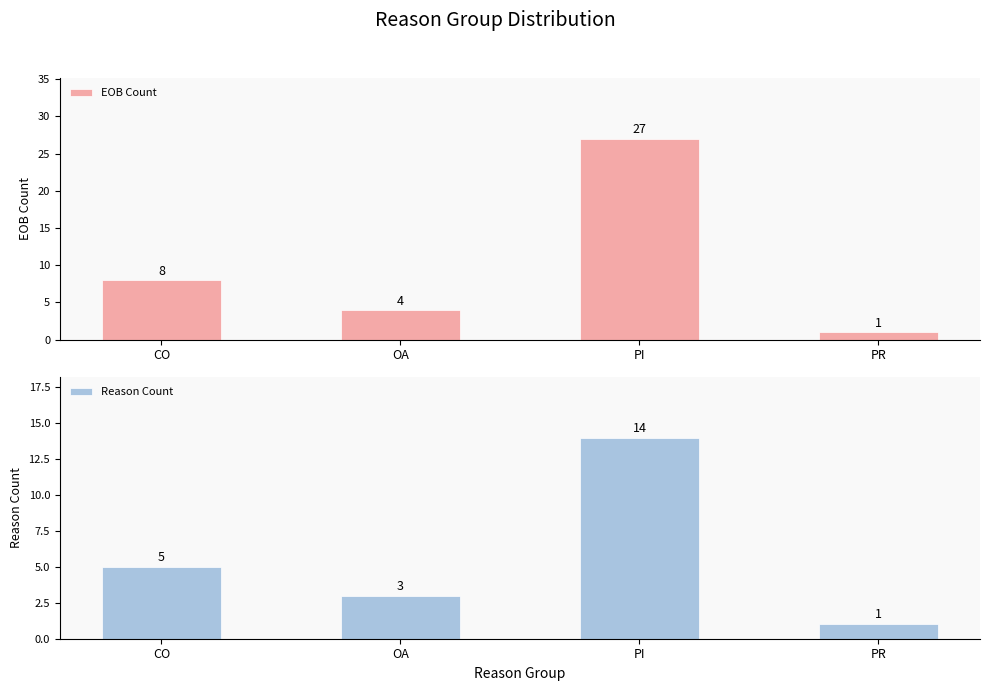

Reading right to left, extract all data points from this chart.

EOB Count: 1	27	4	8
Reason Count: 1	14	3	5